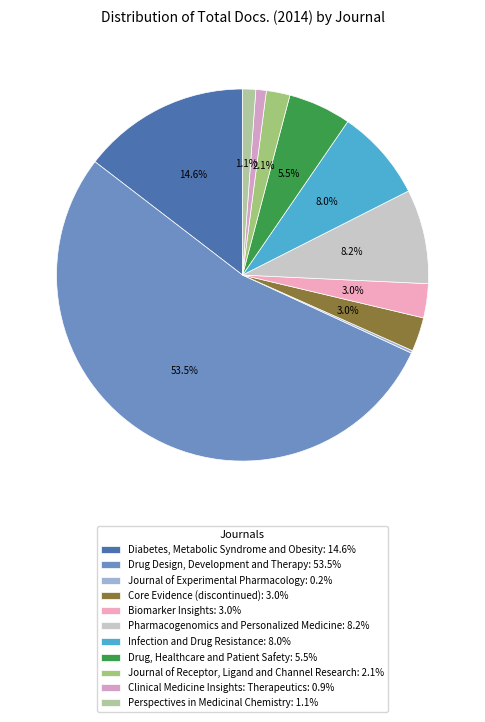

Which slice represents more than half of the pie?

Drug Design, Development and Therapy